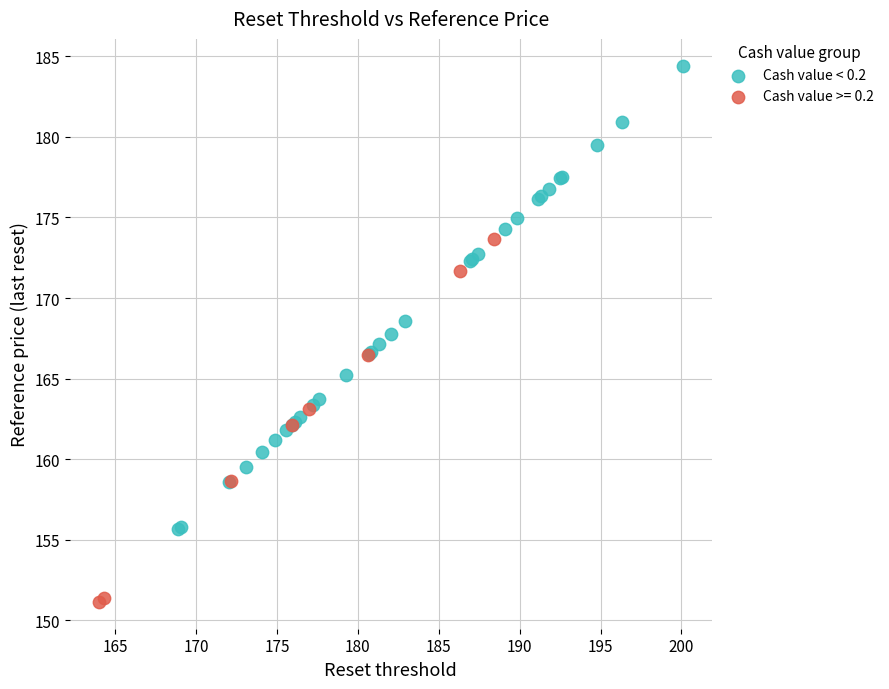

Which series reaches the minimum Y coordinate?

Cash value >= 0.2